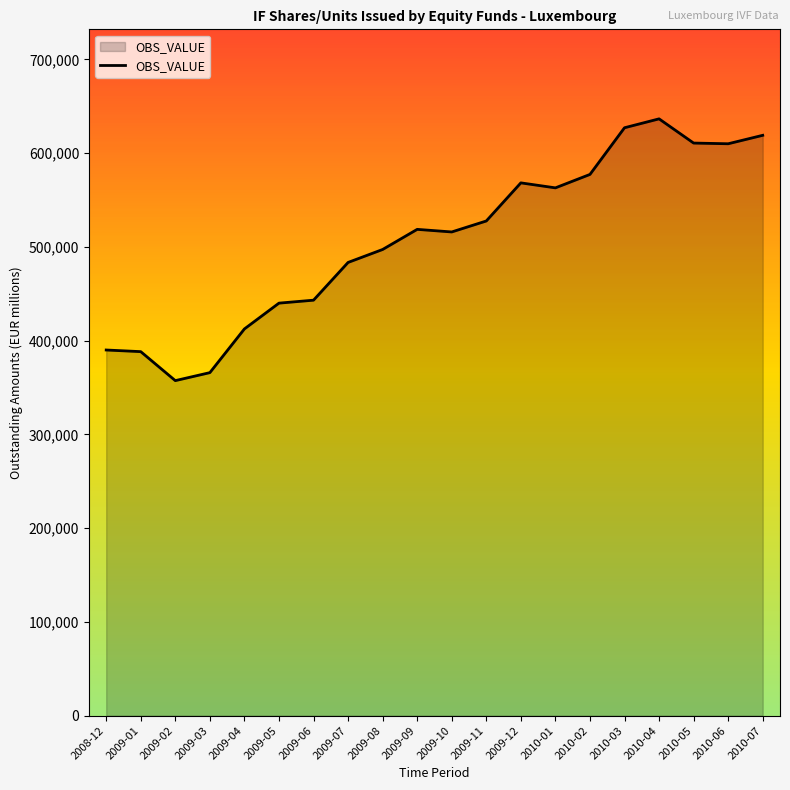

True or false: the data shows 631086 at 2009-04.

False